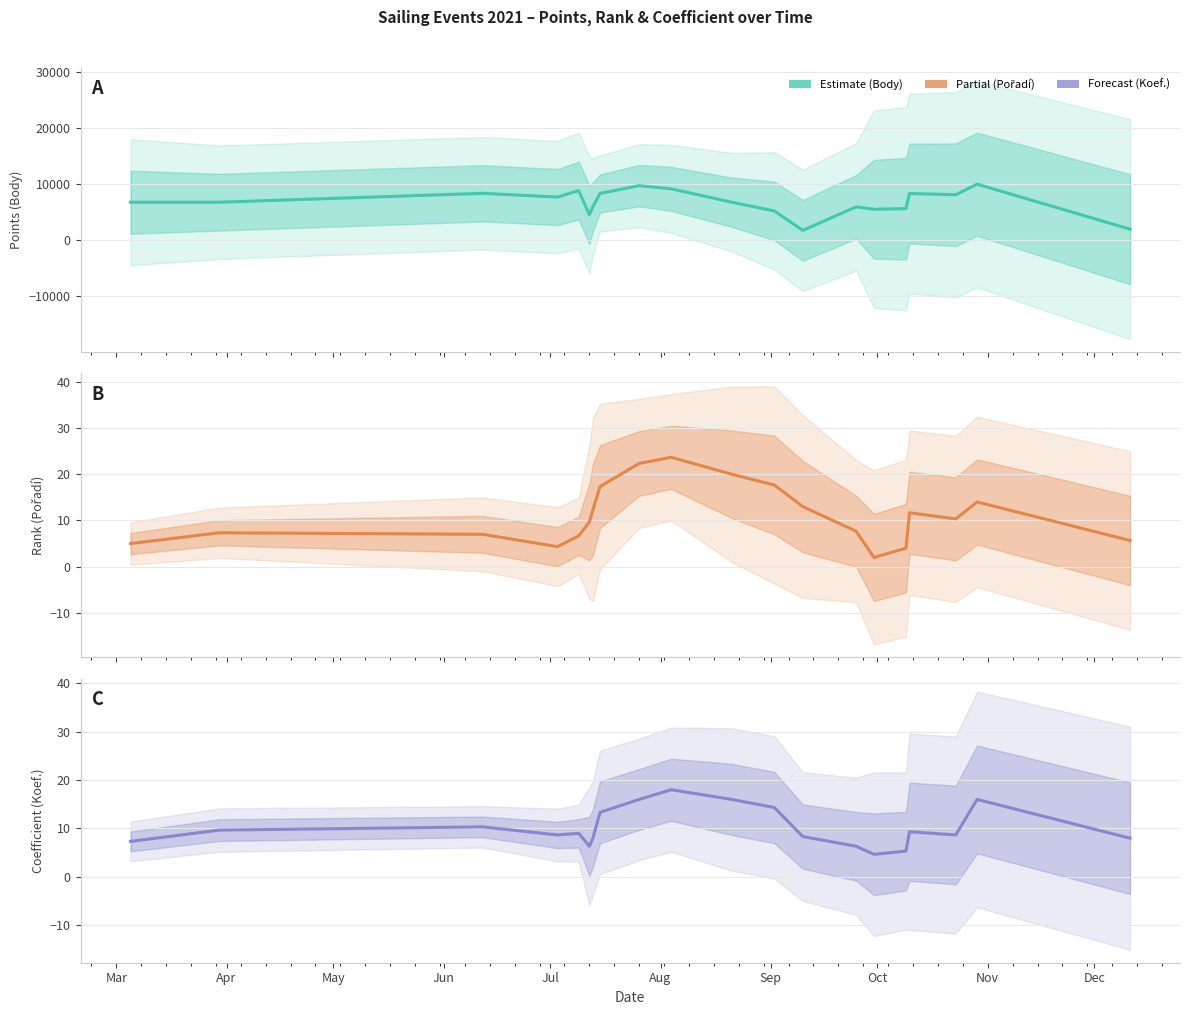

What is the difference between the maximum and minimum values in the Pořadí series?

21.7